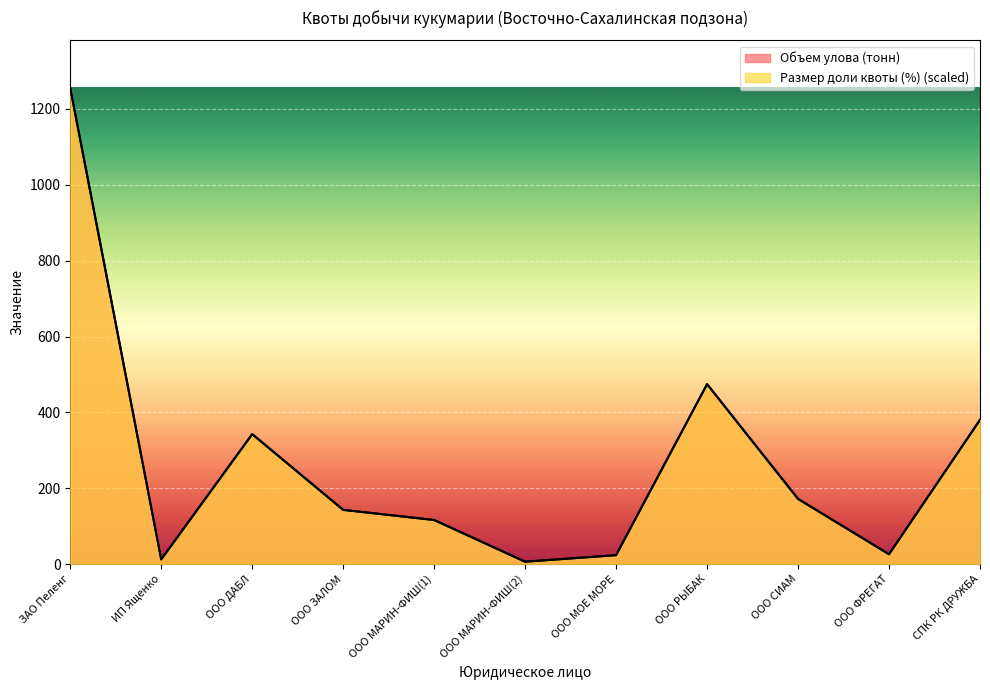

How many lines are shown in the chart?

2